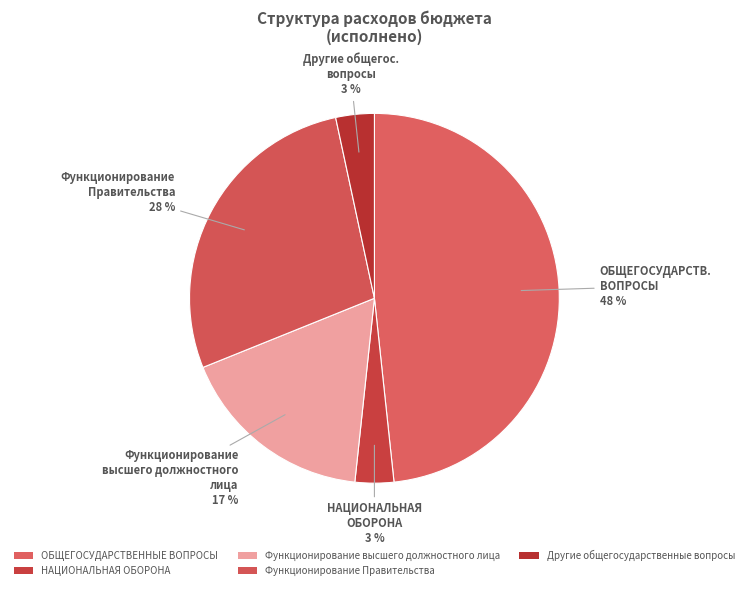

What is the total percentage of Функционирование высшего должностного лица and Функционирование Правительства?

44.9%